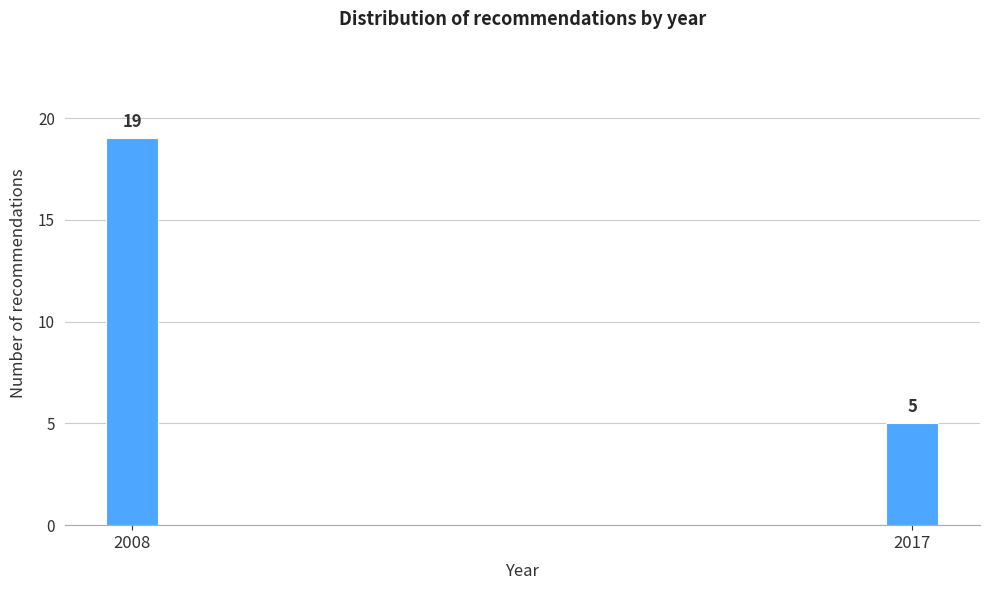

Reading left to right, extract all data points from this chart.

2008=19	2017=5